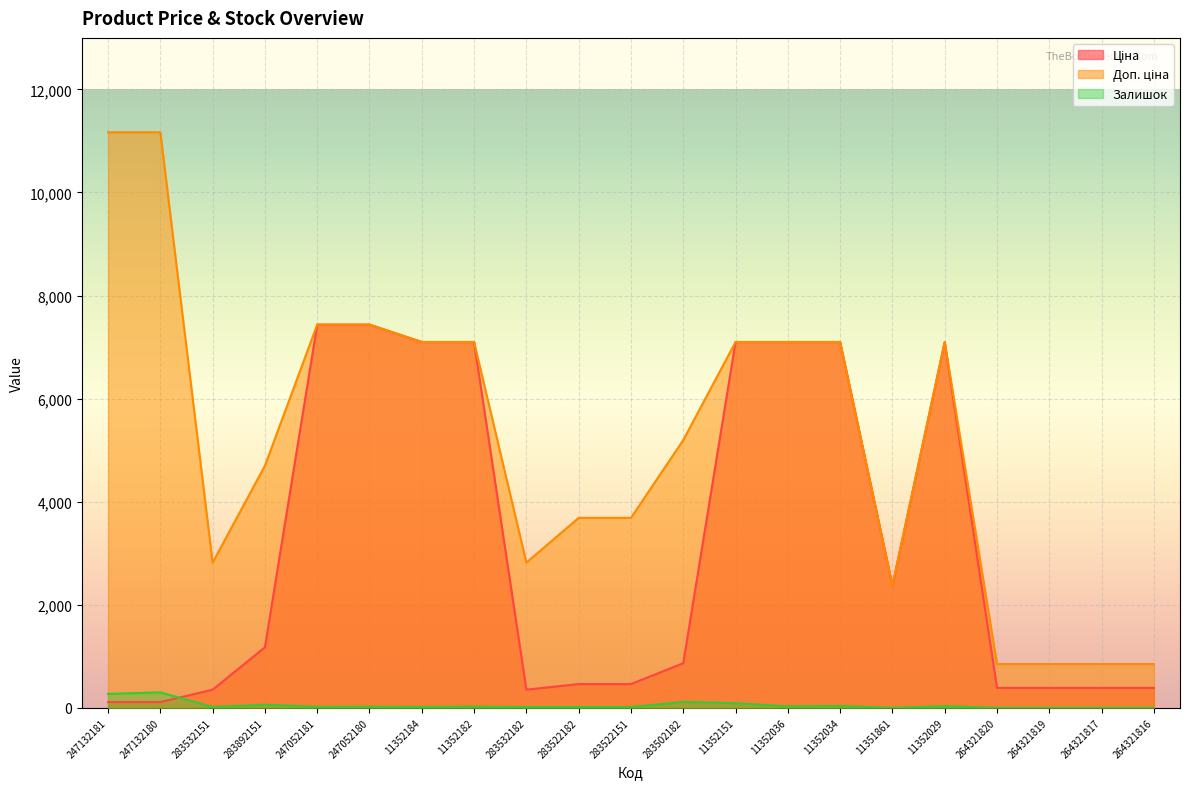

True or false: Залишок has more than 0 points higher than both neighbors.

True